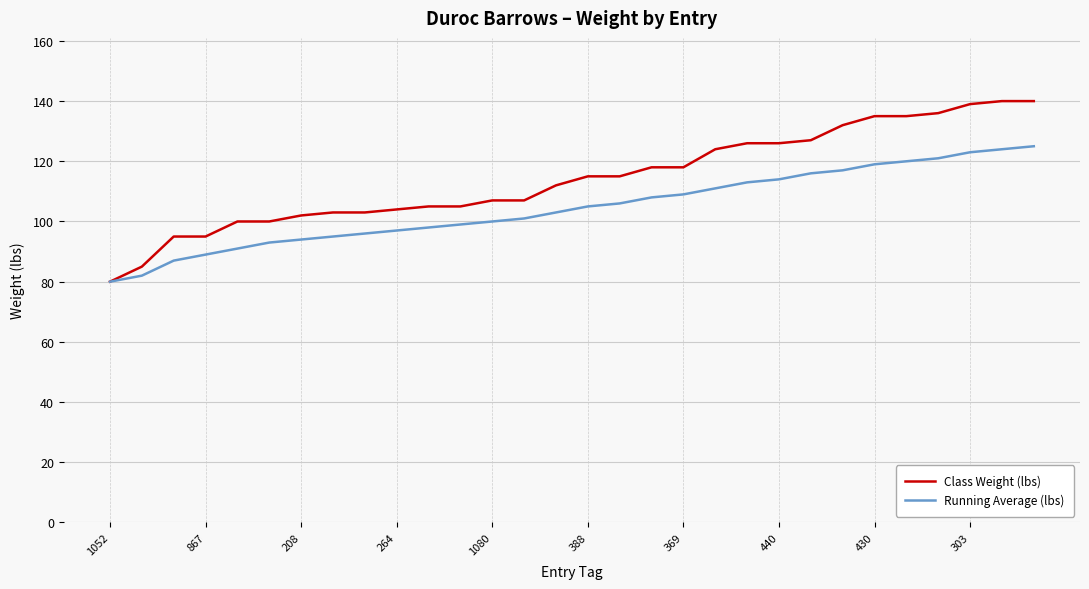

What is the smallest value displayed?

80